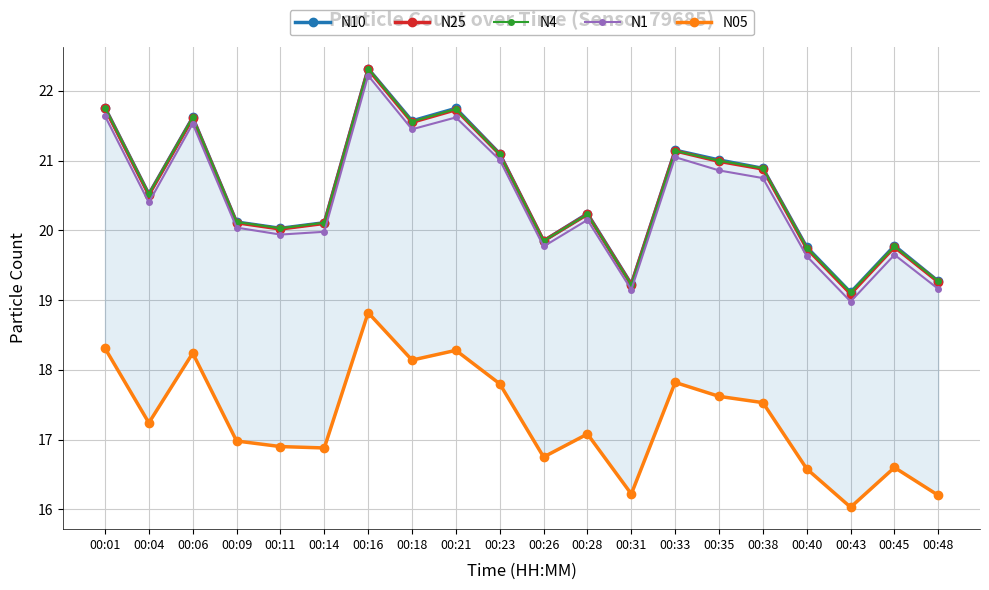

What is the total value across all series at 00:09?

97.4